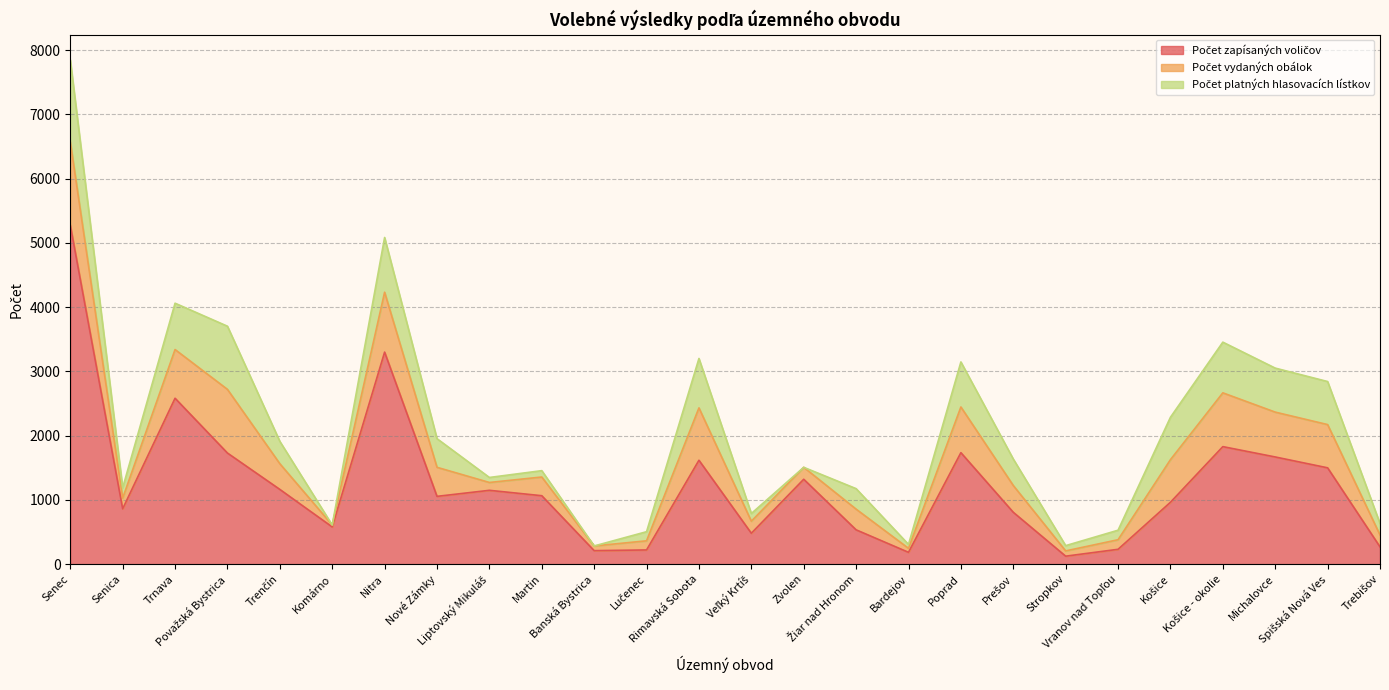

What is the sum of the Počet platných hlasovacích lístkov values at Zvolen and Bardejov?

61